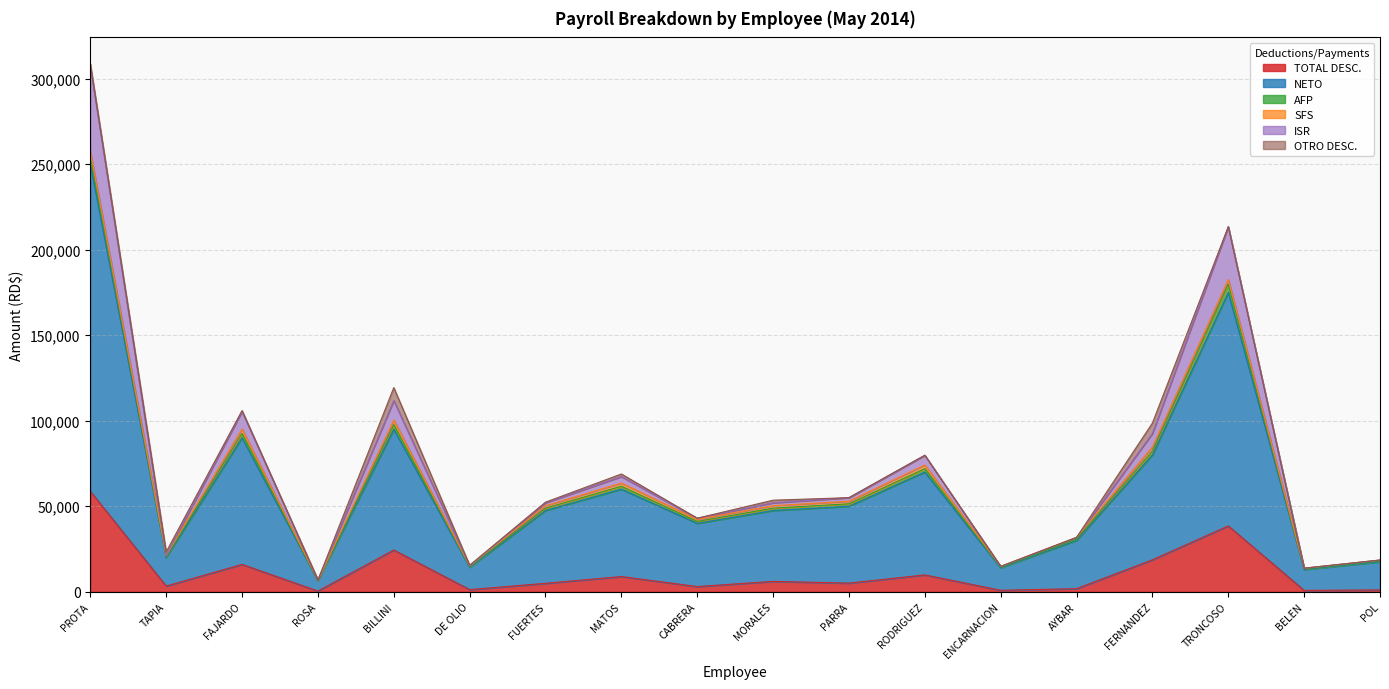

The value of TOTAL DESC. at MATOS is 8881.2. True or false?

True